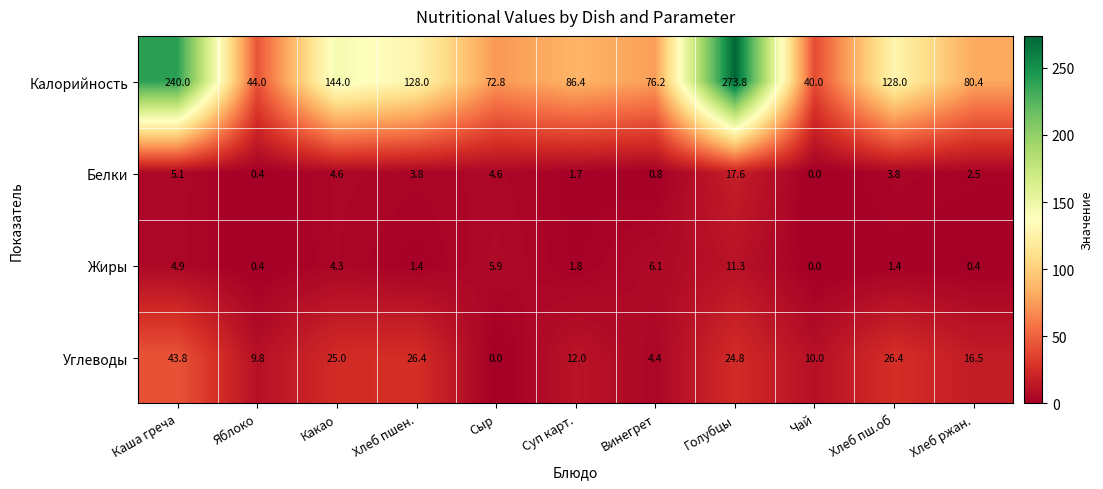

Between Каша греча and Чай, which series saw the biggest shift?

Калорийность